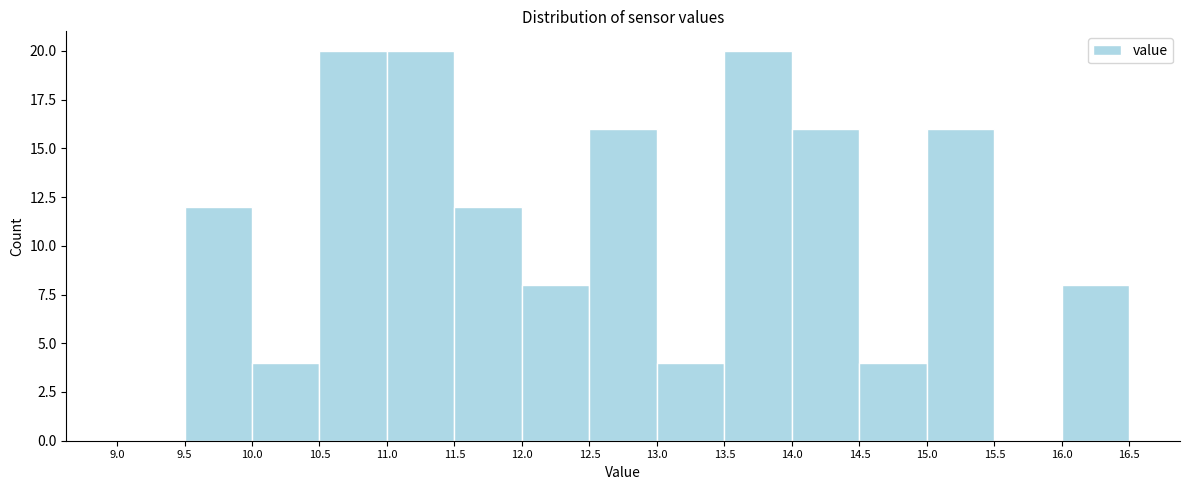

Reading left to right, list every bar in this chart as the range it spans on the x-axis followed by its height. The values are not printed on the chart, so give them approximately, as read against the axis.

9.0 to 9.5: 0
9.5 to 10.0: 12
10.0 to 10.5: 4
10.5 to 11.0: 20
11.0 to 11.5: 20
11.5 to 12.0: 12
12.0 to 12.5: 8
12.5 to 13.0: 16
13.0 to 13.5: 4
13.5 to 14.0: 20
14.0 to 14.5: 16
14.5 to 15.0: 4
15.0 to 15.5: 16
15.5 to 16.0: 0
16.0 to 16.5: 8